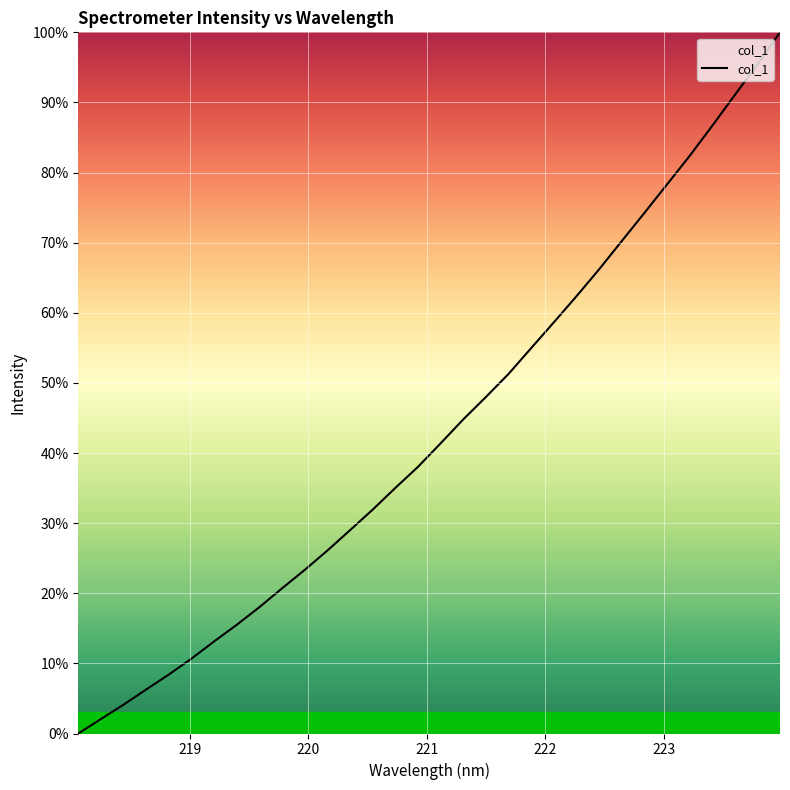

What is the maximum value shown in the chart?

100.0